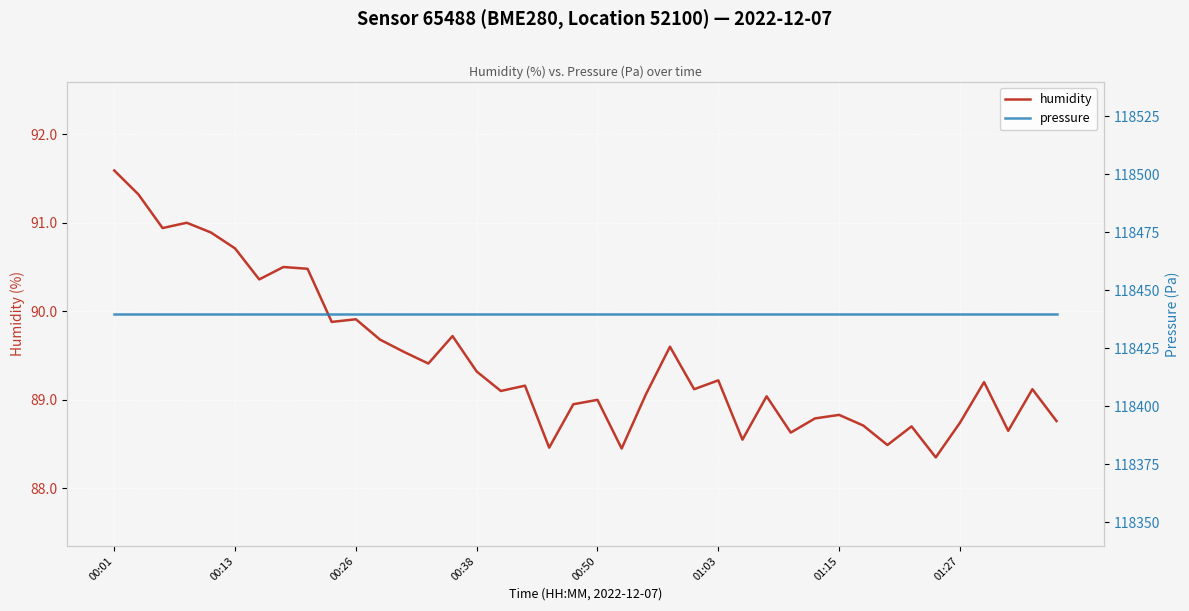

Does the chart display data point markers on the line(s)?

No